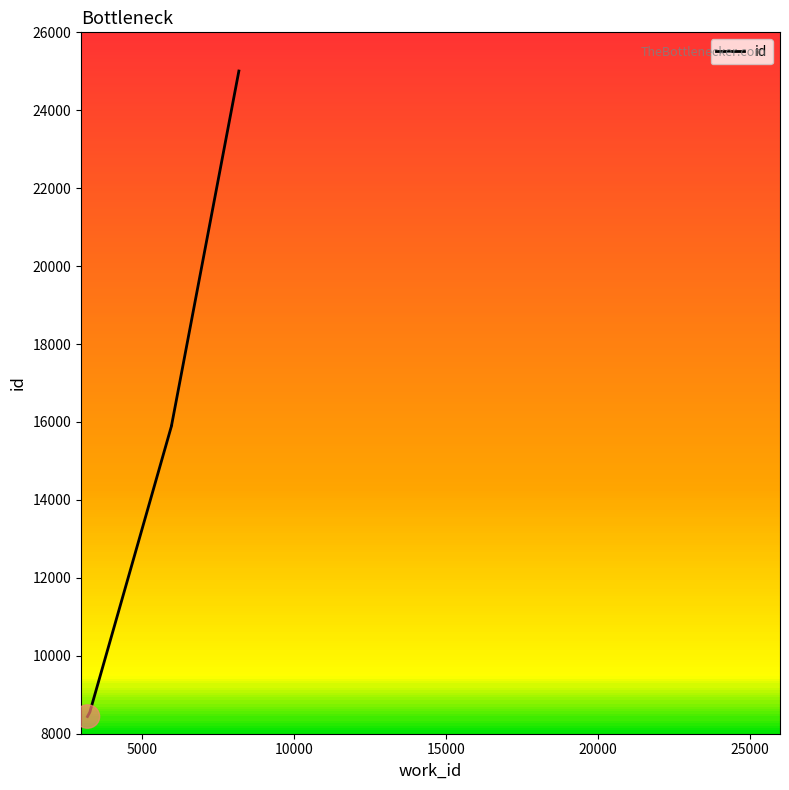

What is the difference between the values at 3289 and 8194?

16456